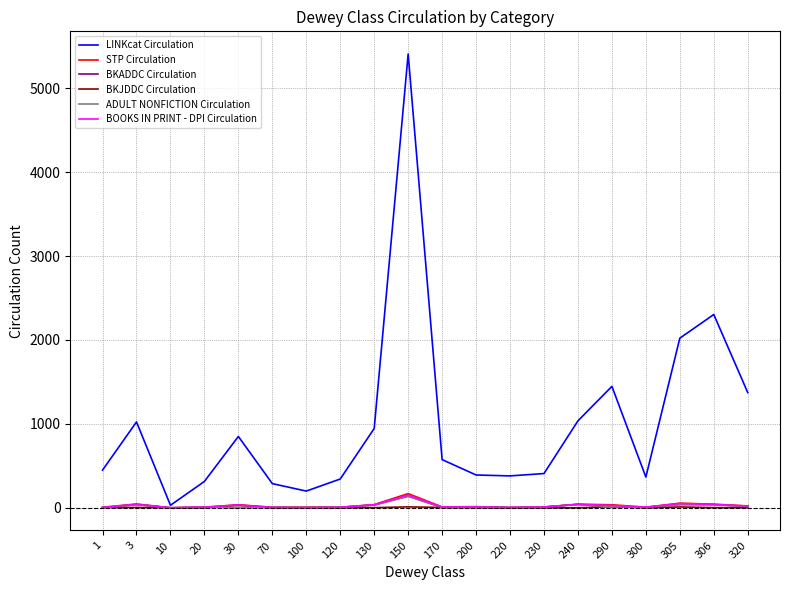

At which category is the sum across all series the highest?

150